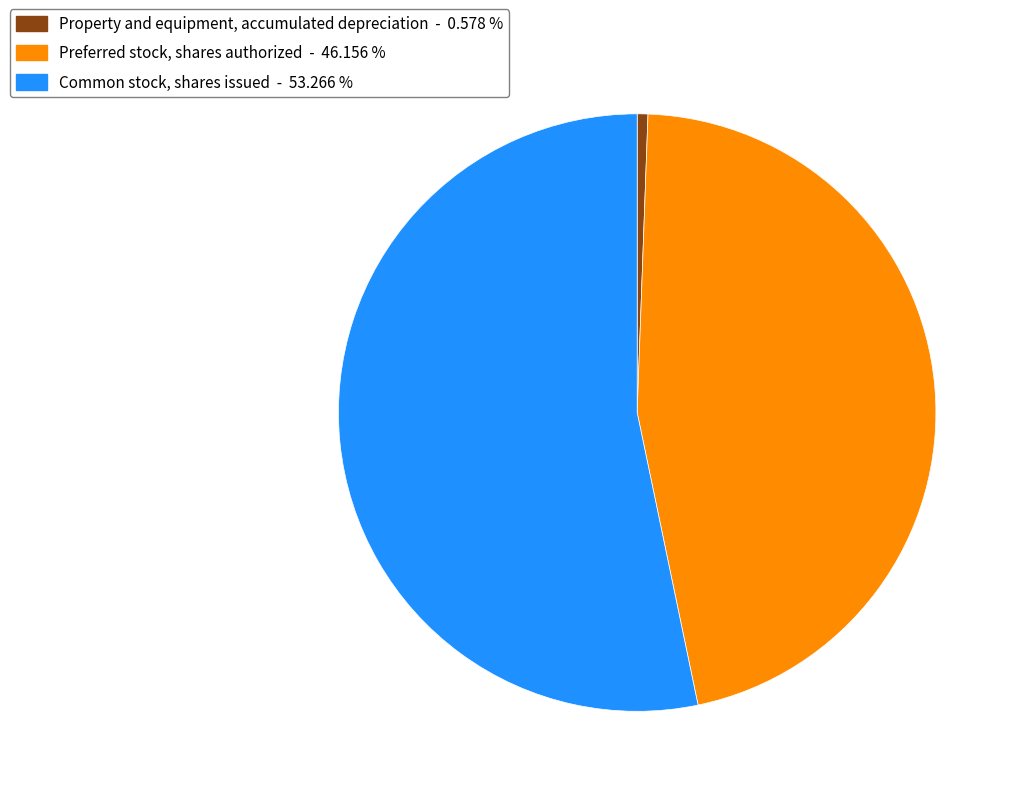

Is there any slice that represents more than half of the pie?

Yes